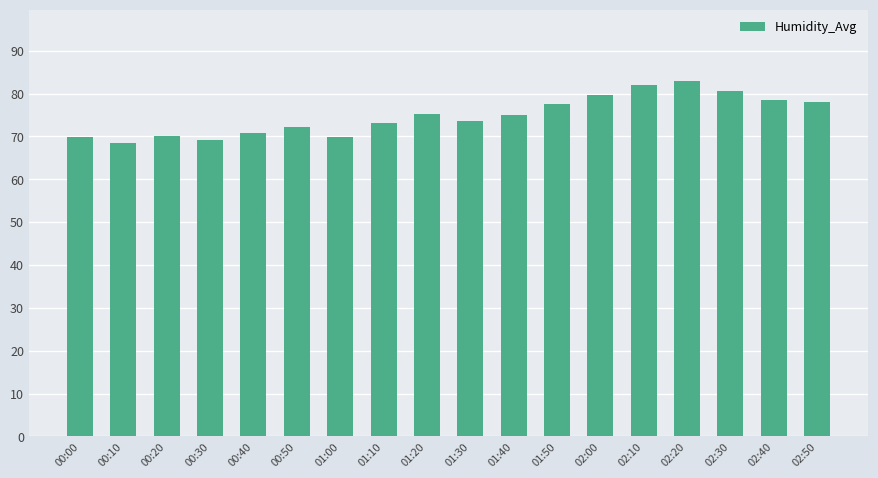

What is the maximum value shown in the chart?

83.0